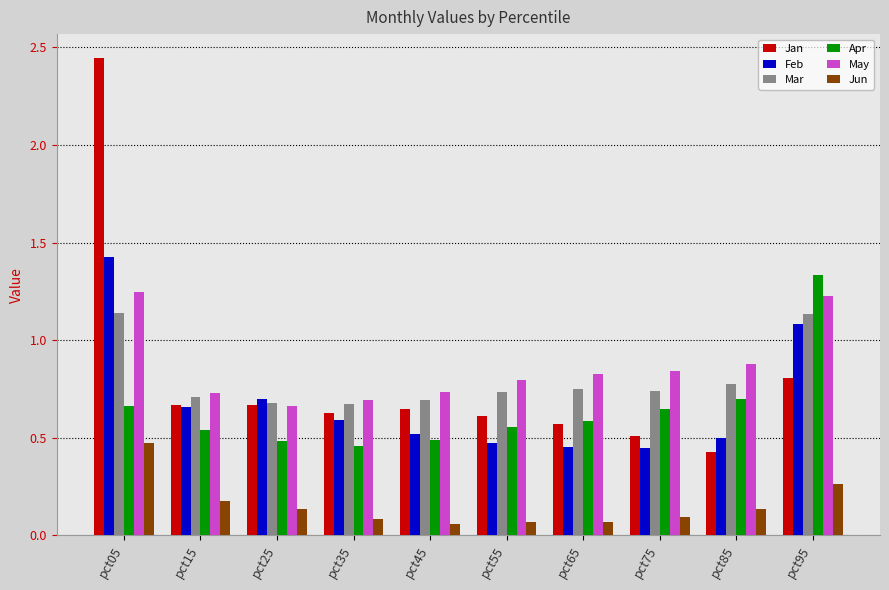

True or false: Apr has a value of 0.9 at pct65.

False